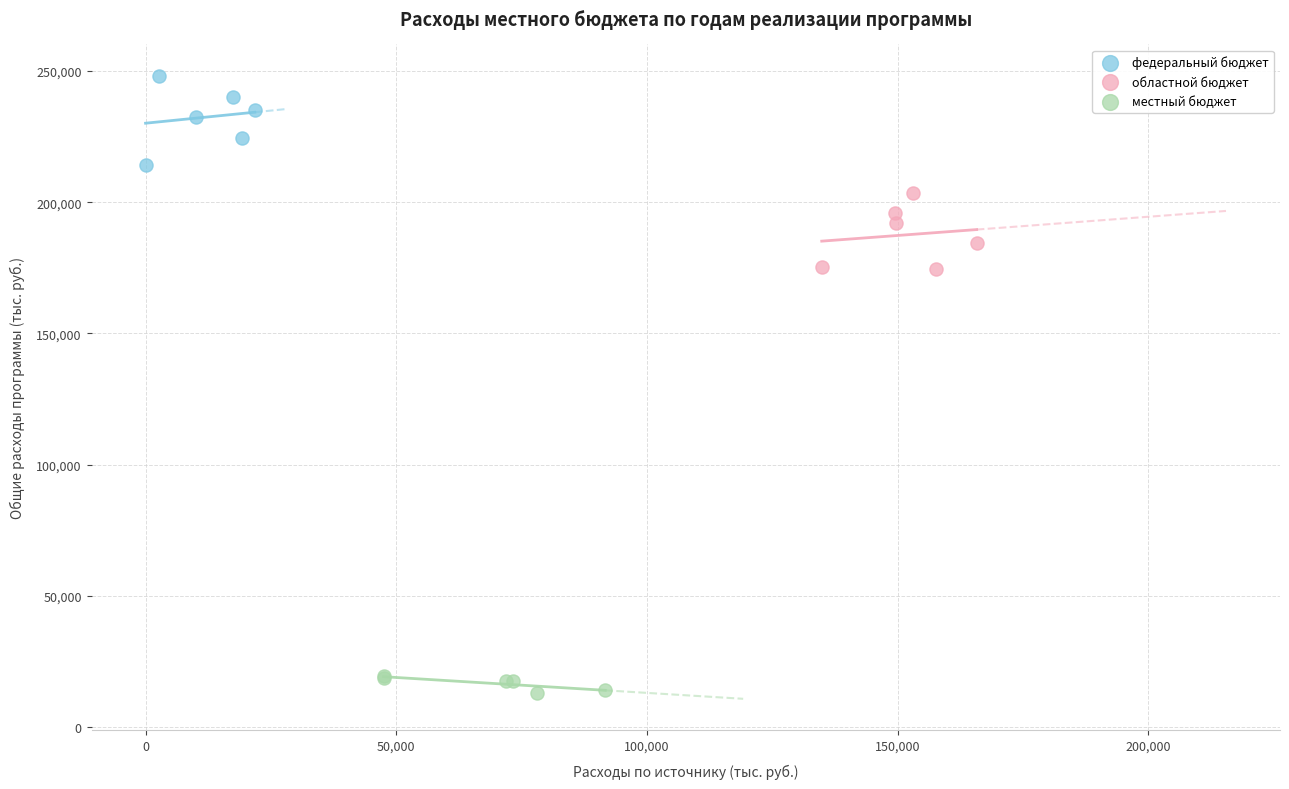

Which series reaches the minimum Y coordinate?

местный бюджет